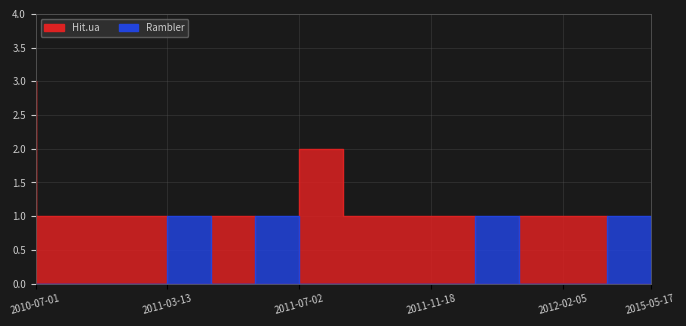

How many Rambler values are between 0 and 1?

15